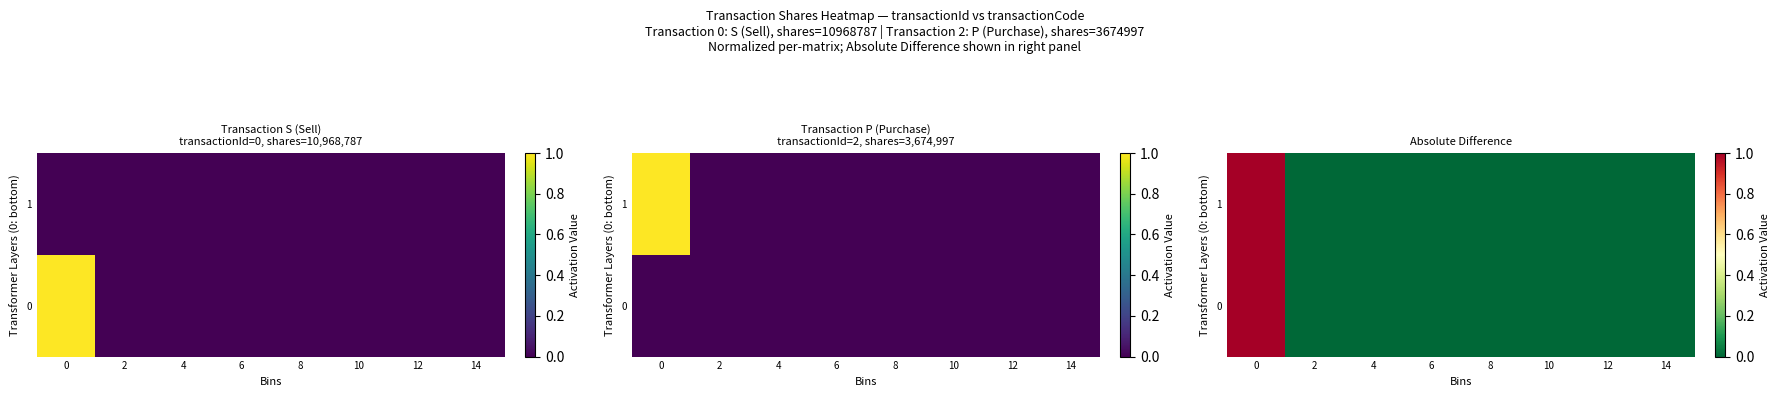

What is the greatest value displayed?

1